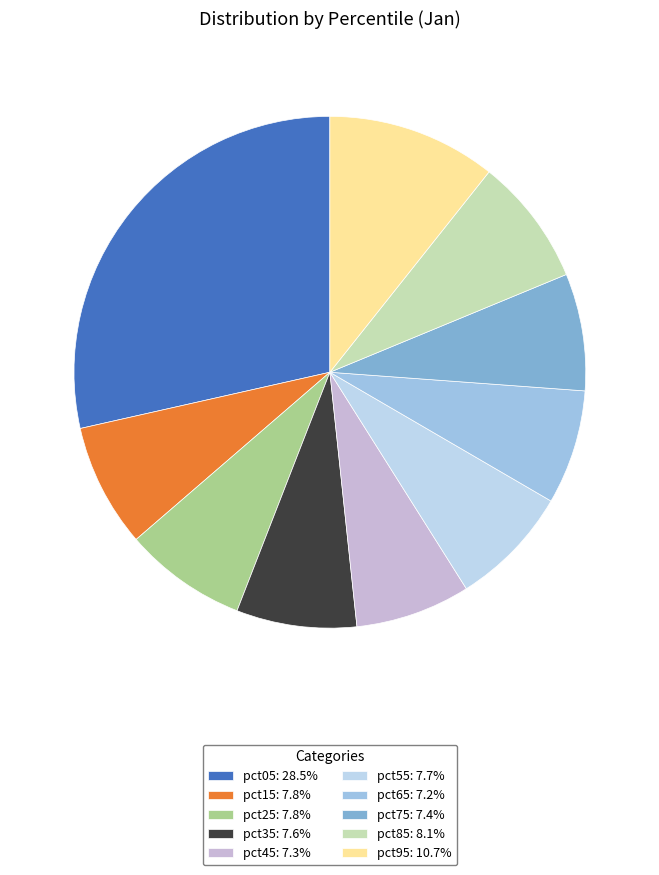

Count the number of slices in the pie.

10